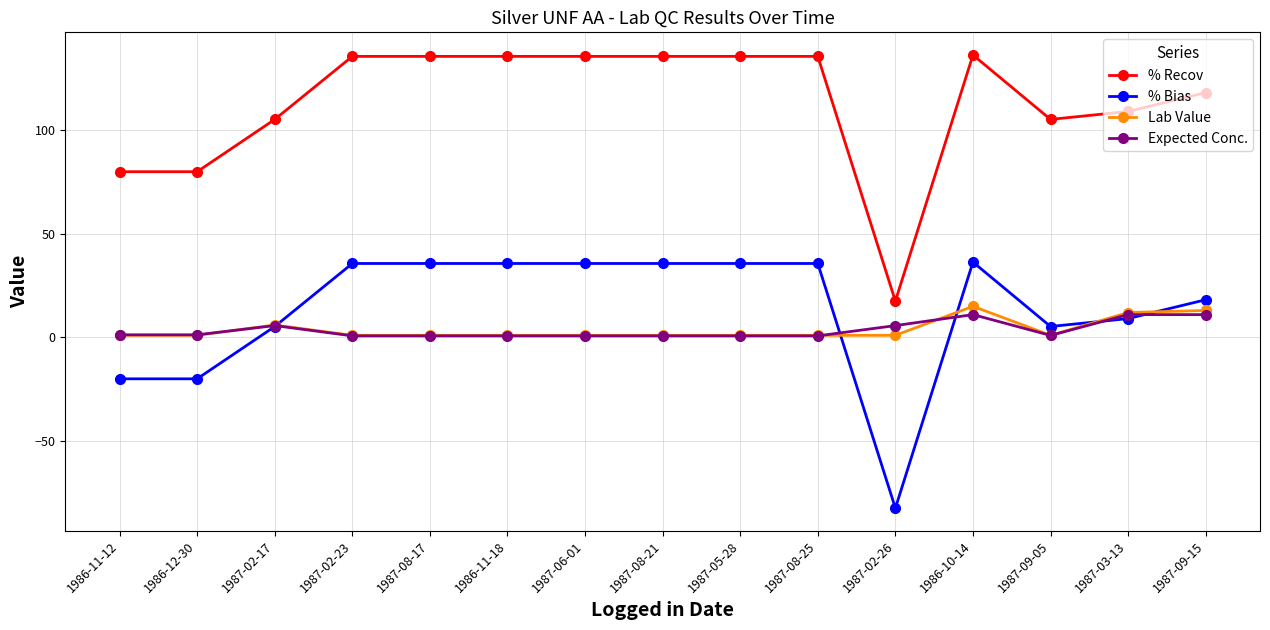

What is the label of the 1st point from the left?

1986-11-12